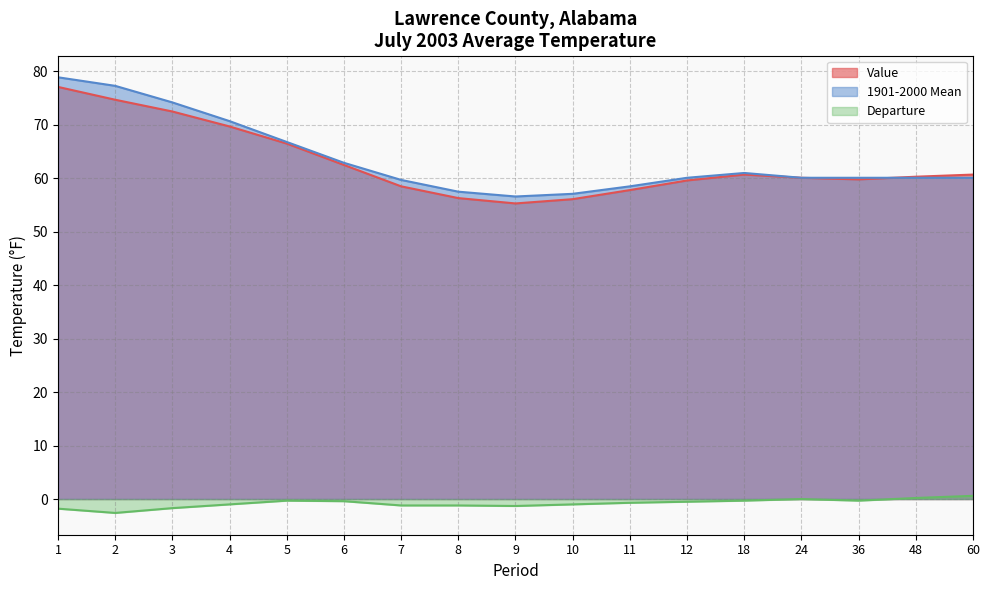

Does the chart have visible grid lines?

Yes